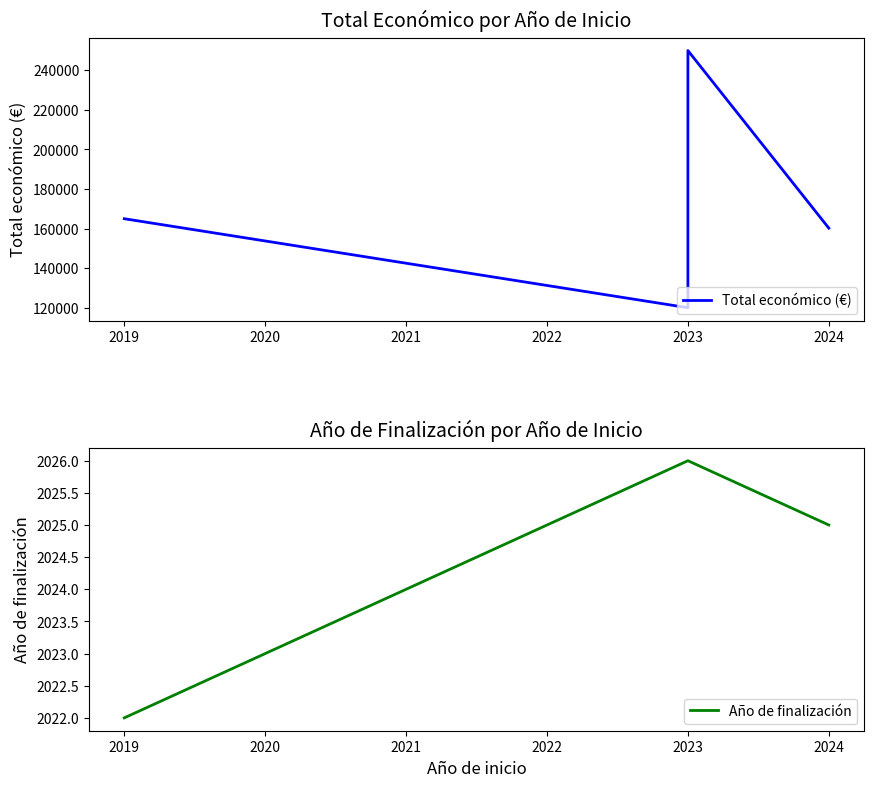

Is the value of Año de finalización at 2019 greater than the value of Total económico (€) at 2023?

No